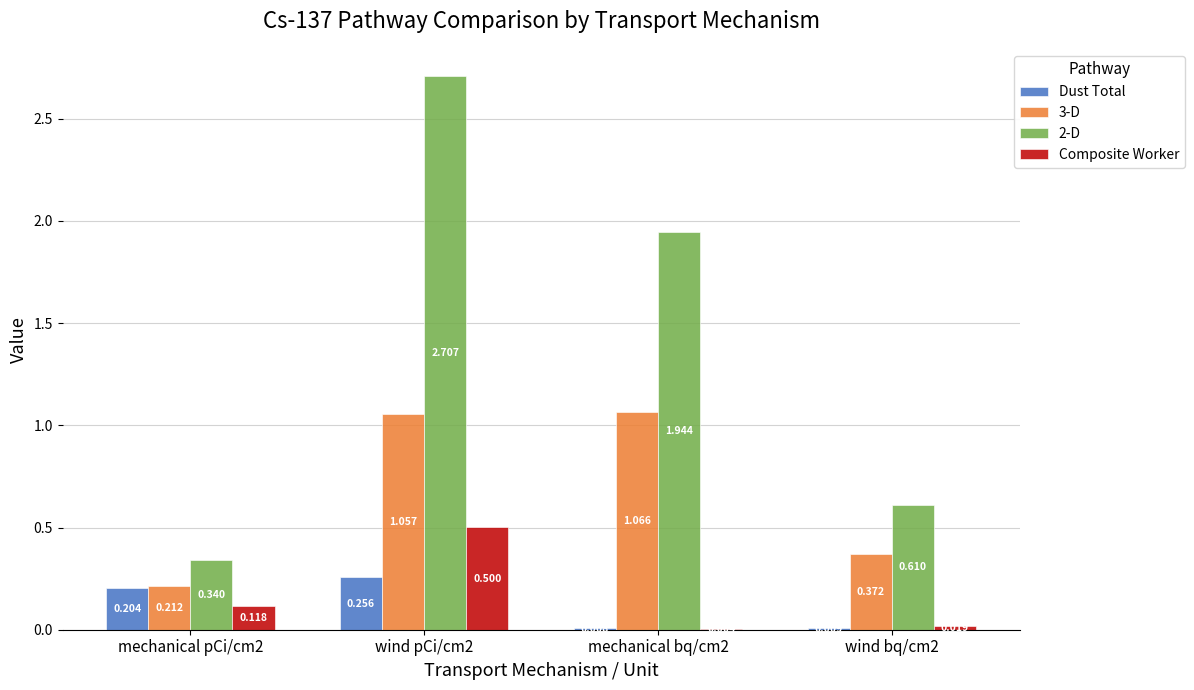

What are all the series names shown in the legend?

Dust Total, 3-D, 2-D, Composite Worker